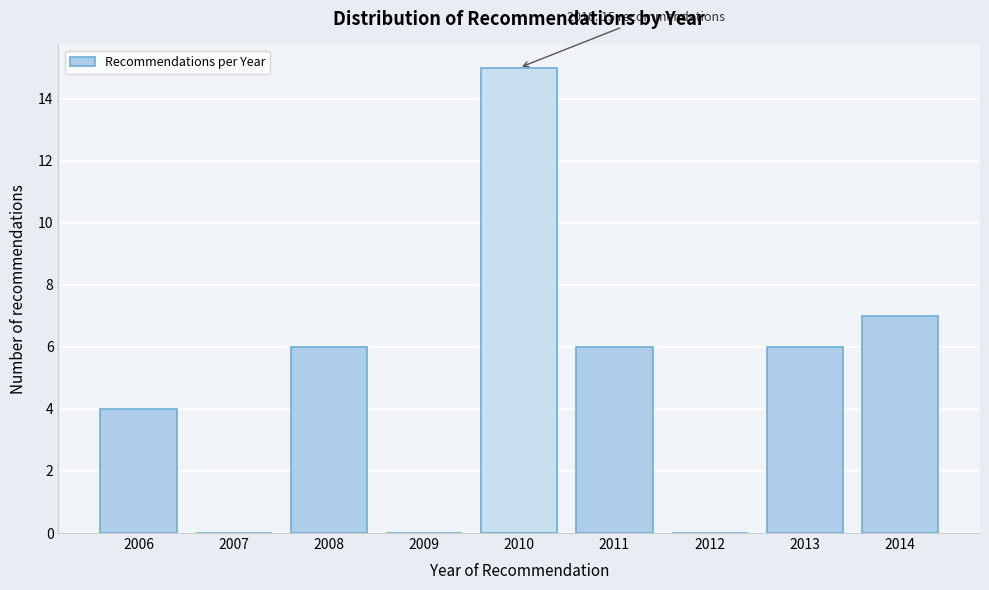

Reading right to left, what are all the values shown in this chart?

2014=7	2013=6	2012=0	2011=6	2010=15	2009=0	2008=6	2007=0	2006=4